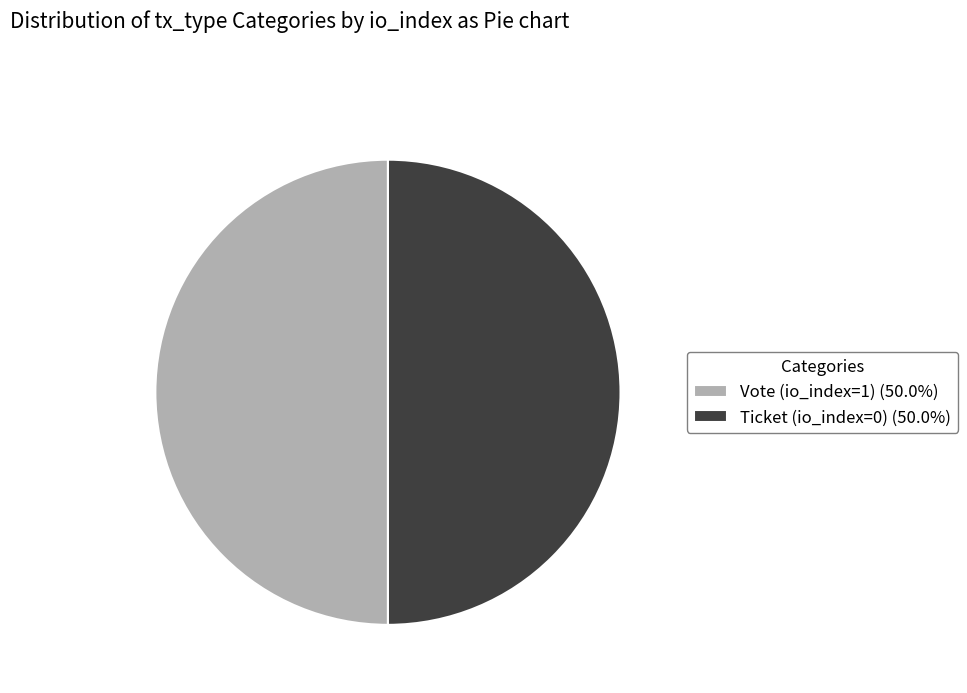

Combined, do Vote (io_index=1) and Ticket (io_index=0) account for over 50%?

Yes